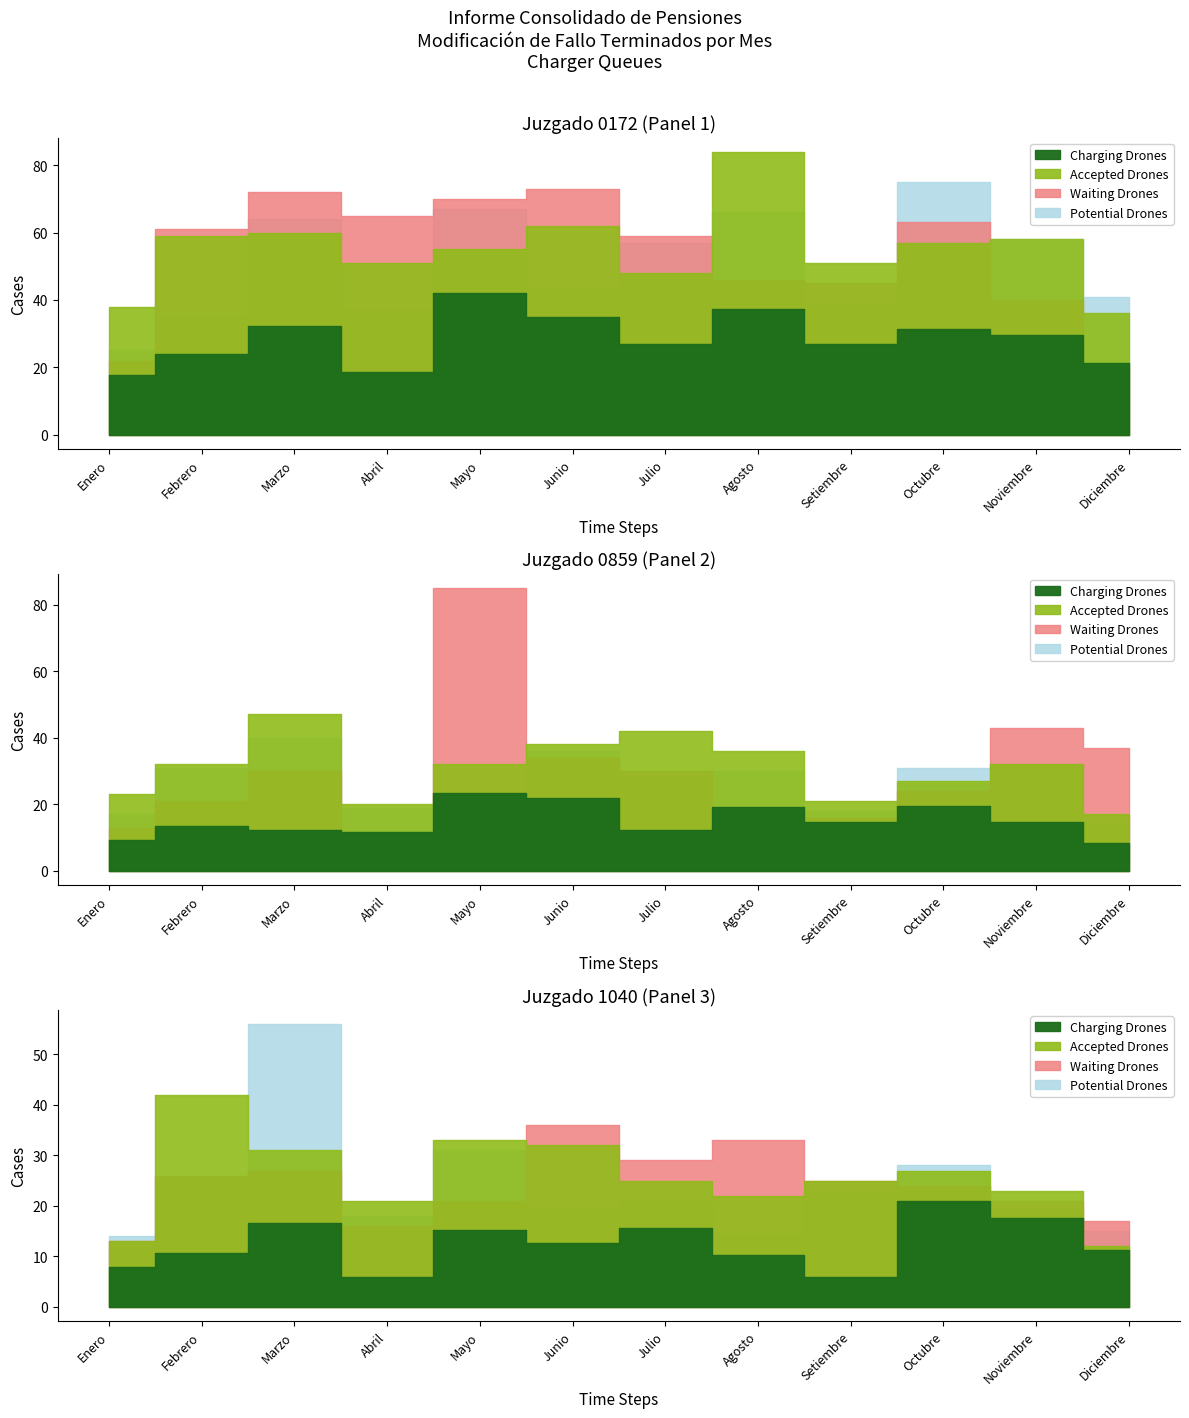

What is the value of the Waiting Drones point at the 10th from the left?

63